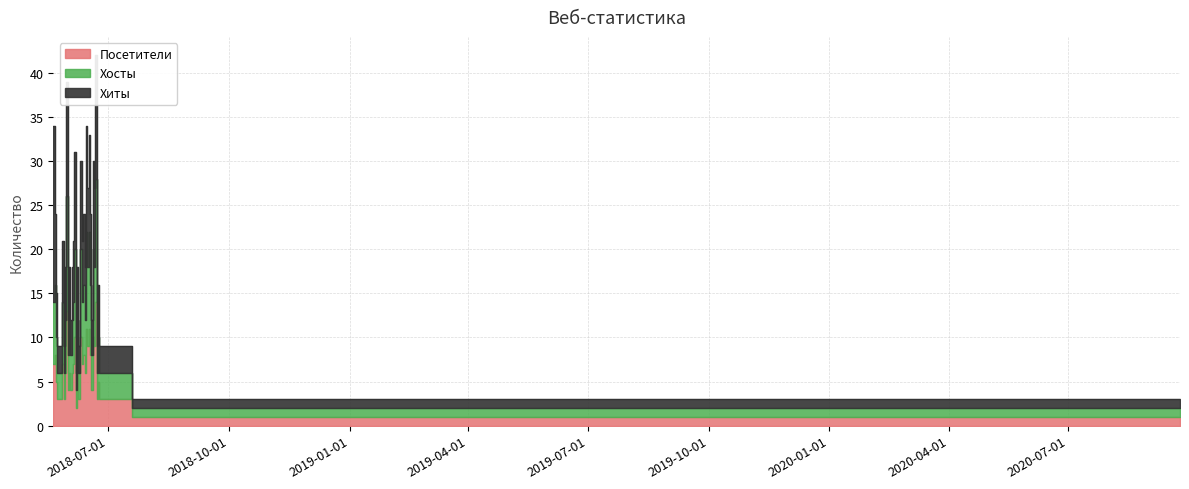

What is the value of the Посетители point at the 4th from the left?

6